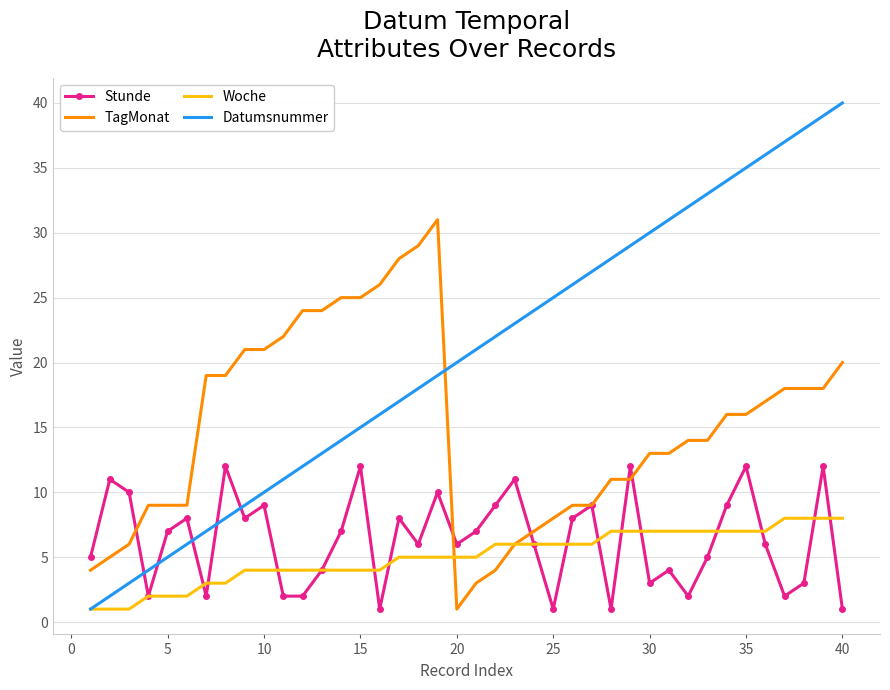

Which series has the largest range (max minus min)?

Datumsnummer